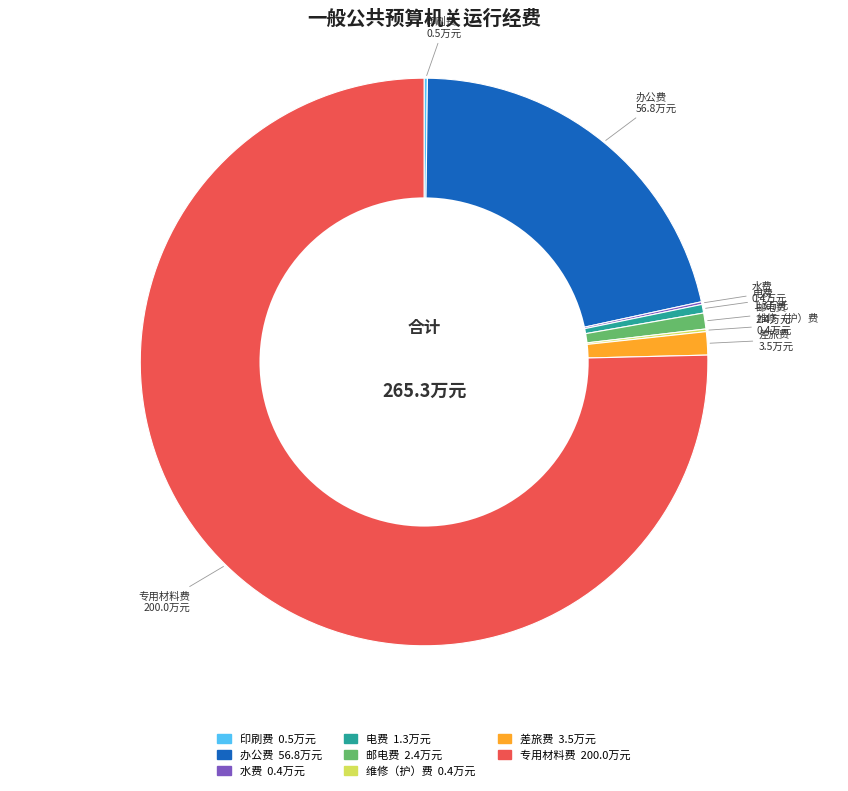

Combined, do 专用材料费 and 办公费 account for over 50%?

Yes